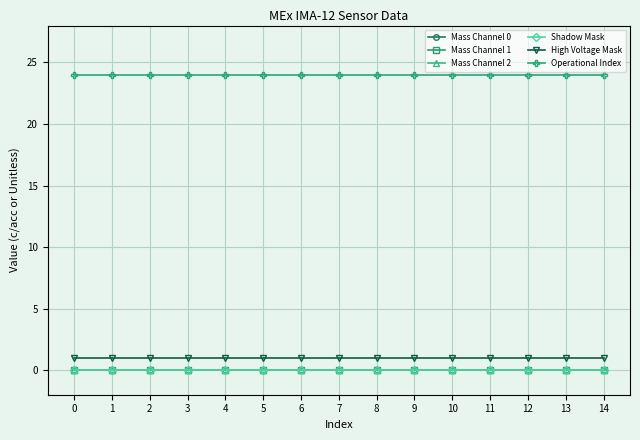

What is the spread (max minus min) of values at 4?

24